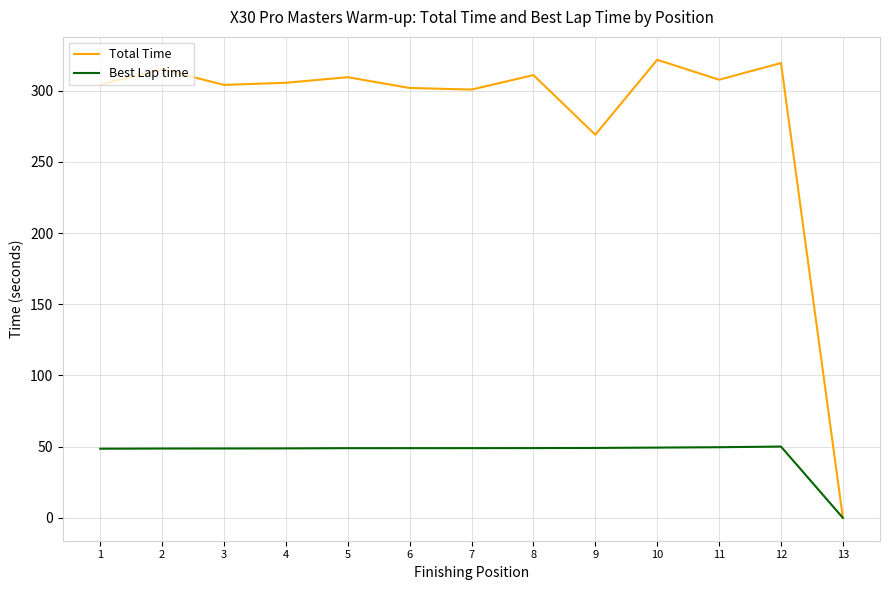

The Total Time series shows 309.5 at 5. True or false?

True